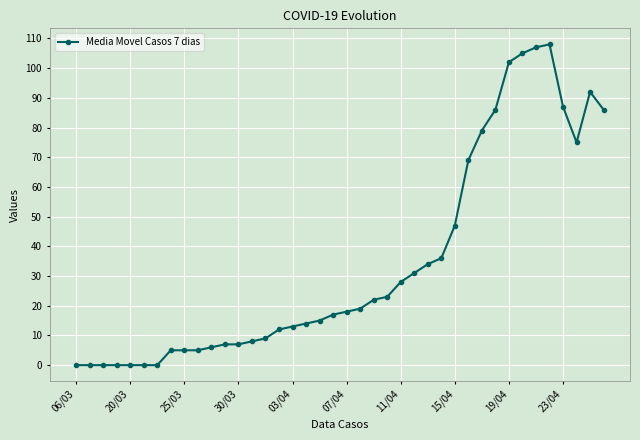

What is the average value?

34